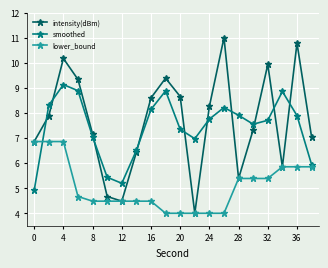

What is the value of the intensity(dBm) point at the 14th from the left?

11.0